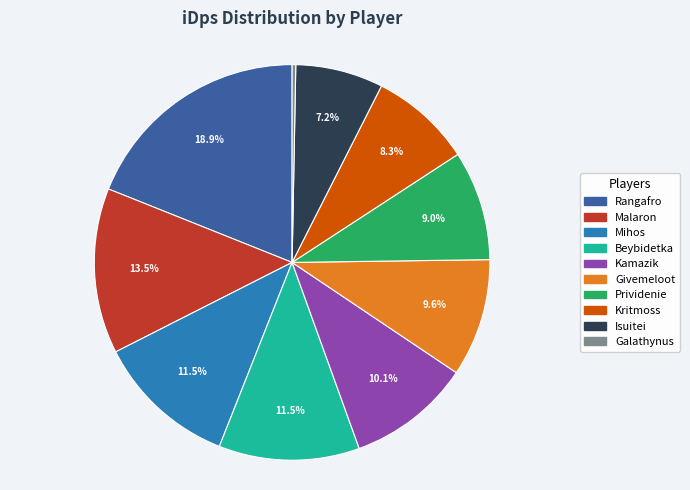

To the nearest percent, what is the difference between the largest and smallest slice percentages?

19%